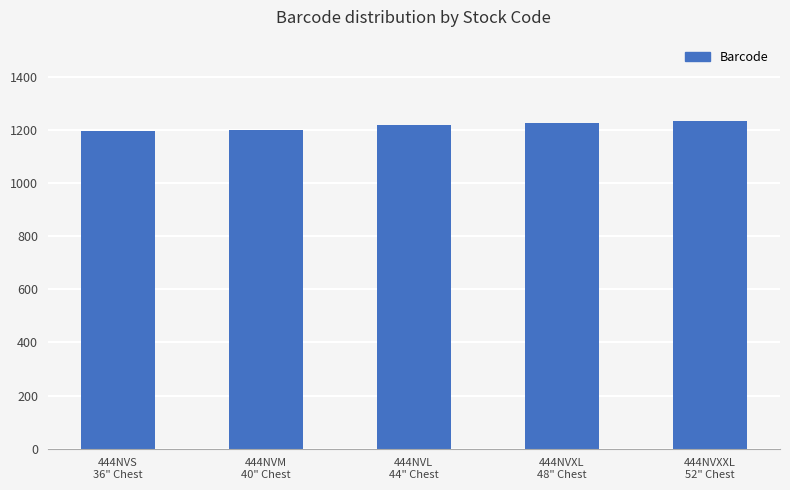

How many values are below 1217?

2